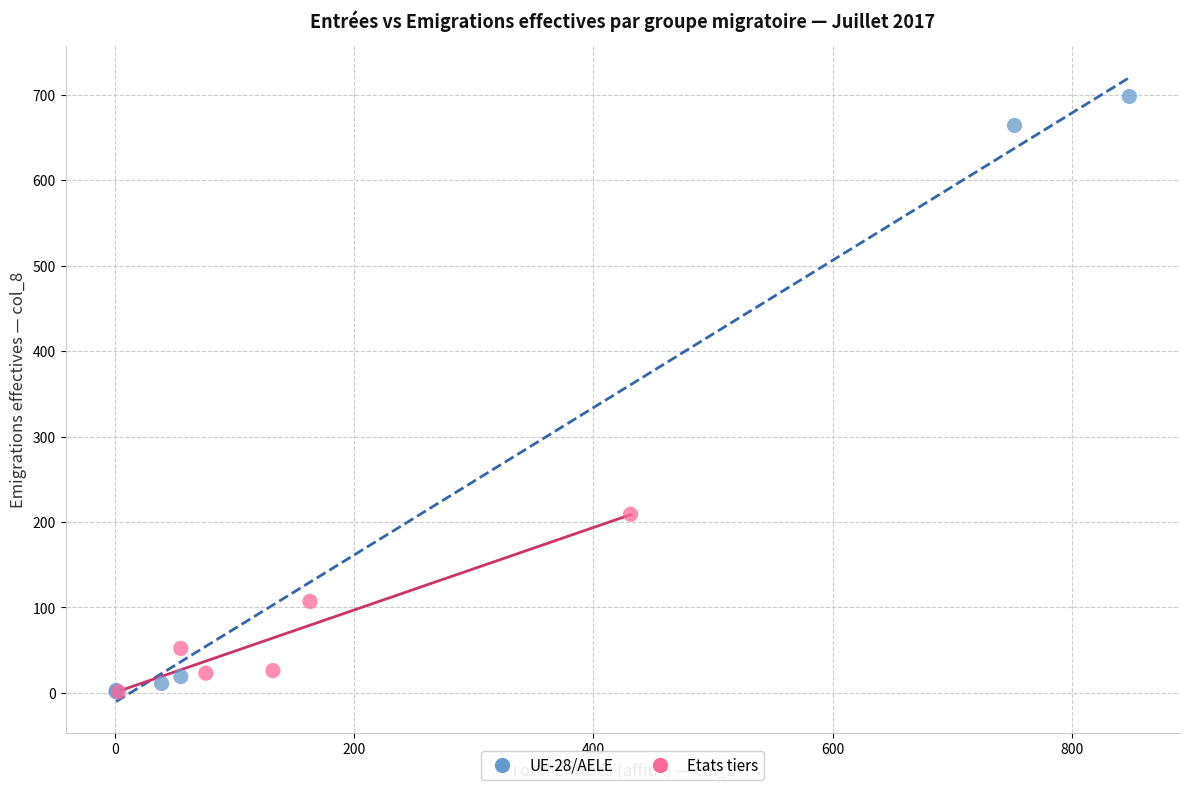

Which series has the widest spread of Y values?

UE-28/AELE